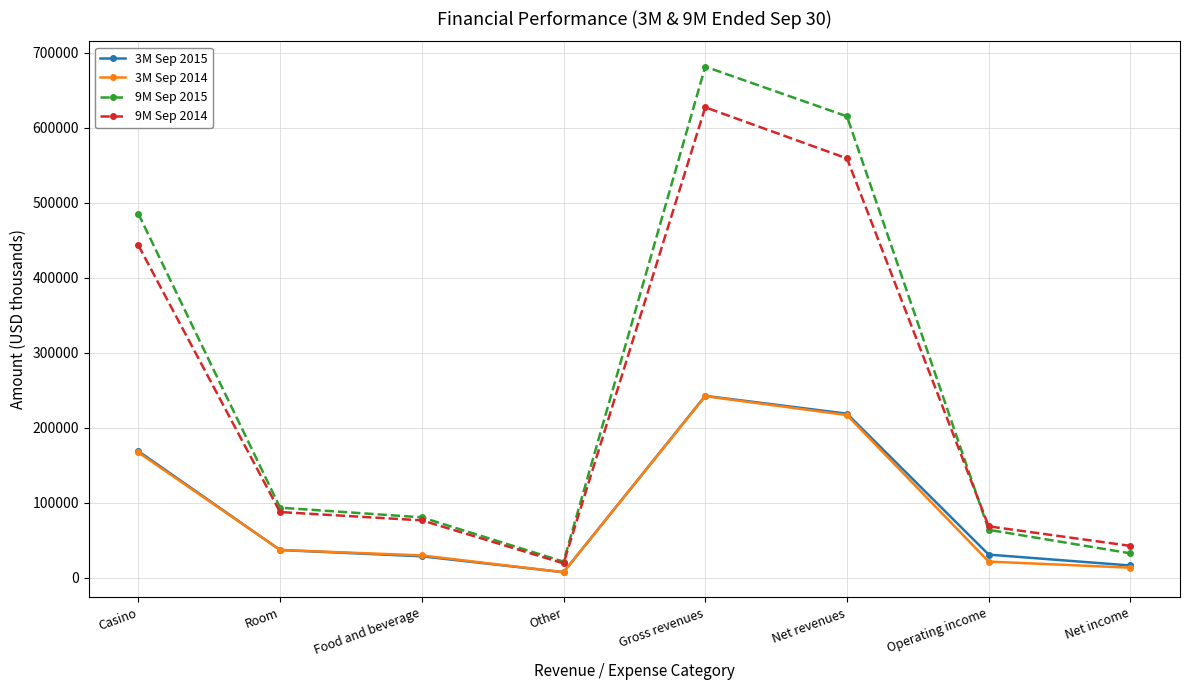

Is the value of 3M Sep 2014 at Casino greater than the value of 3M Sep 2015 at Operating income?

Yes